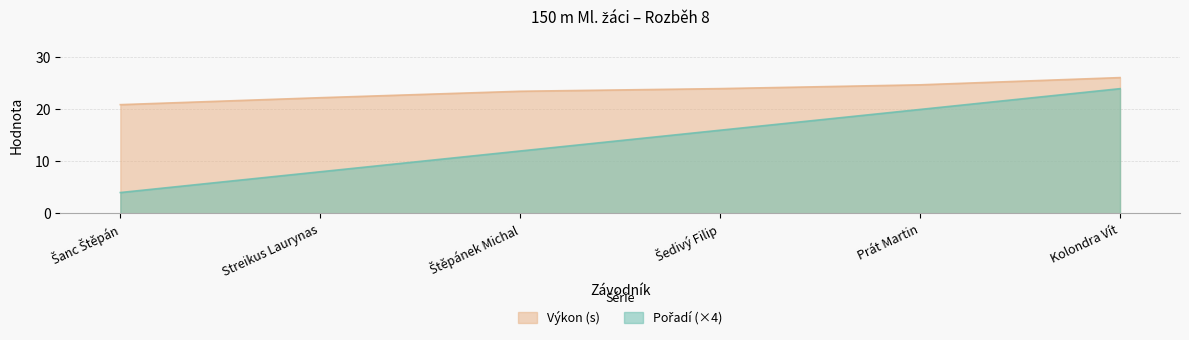

Which series changed the most between Štěpánek Michal and Prát Martin?

Pořadí